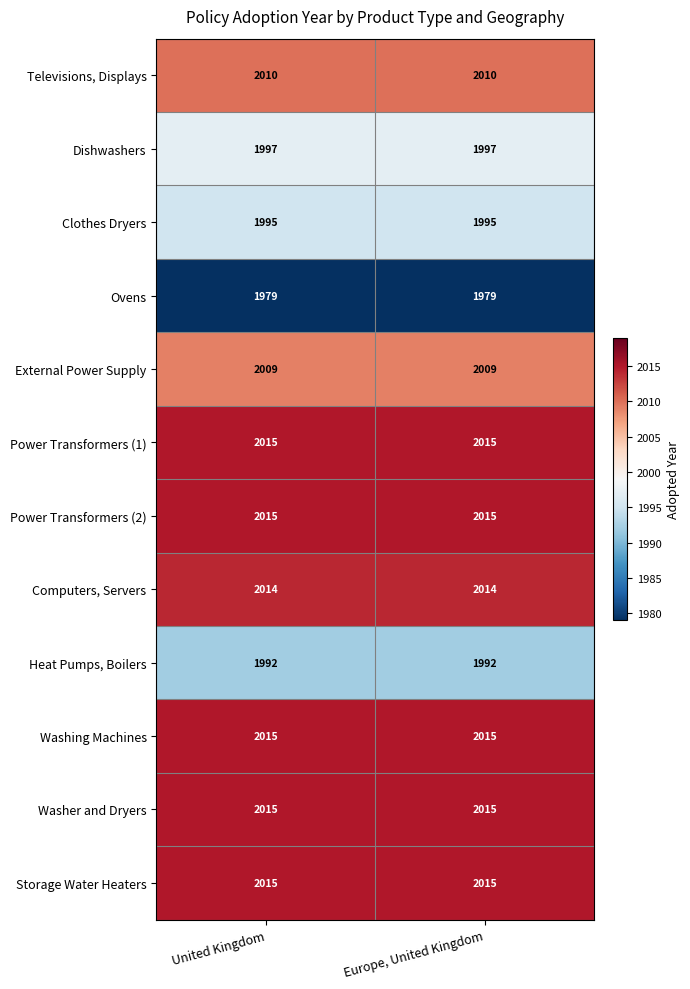

The External Power Supply series shows 2009 at United Kingdom. True or false?

True